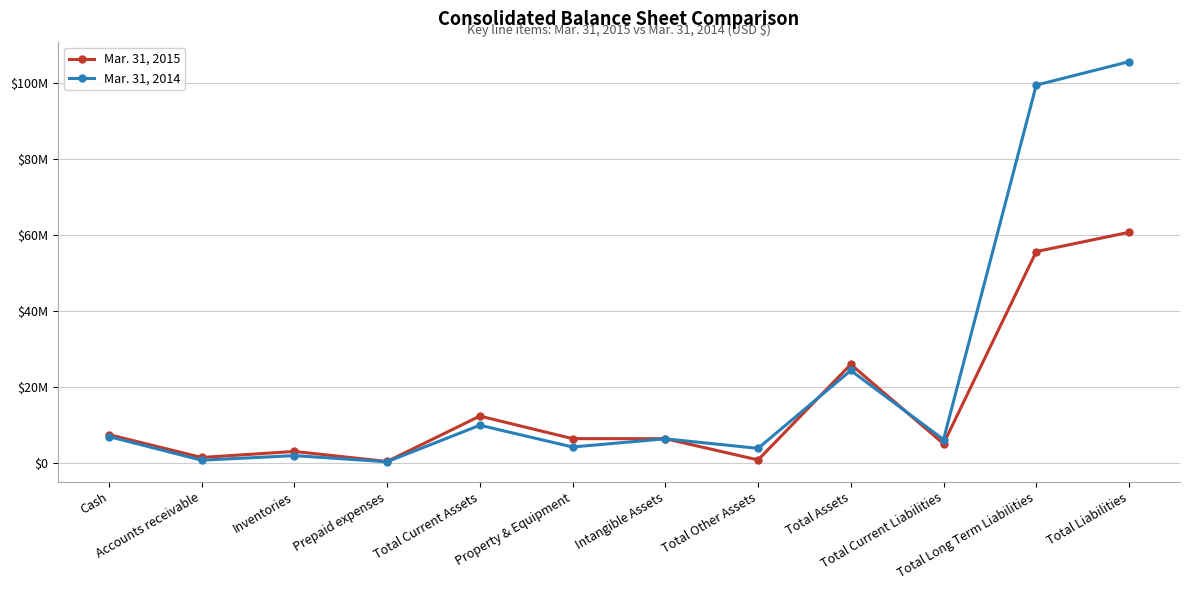

What are all the series names shown in the legend?

Mar. 31, 2015, Mar. 31, 2014